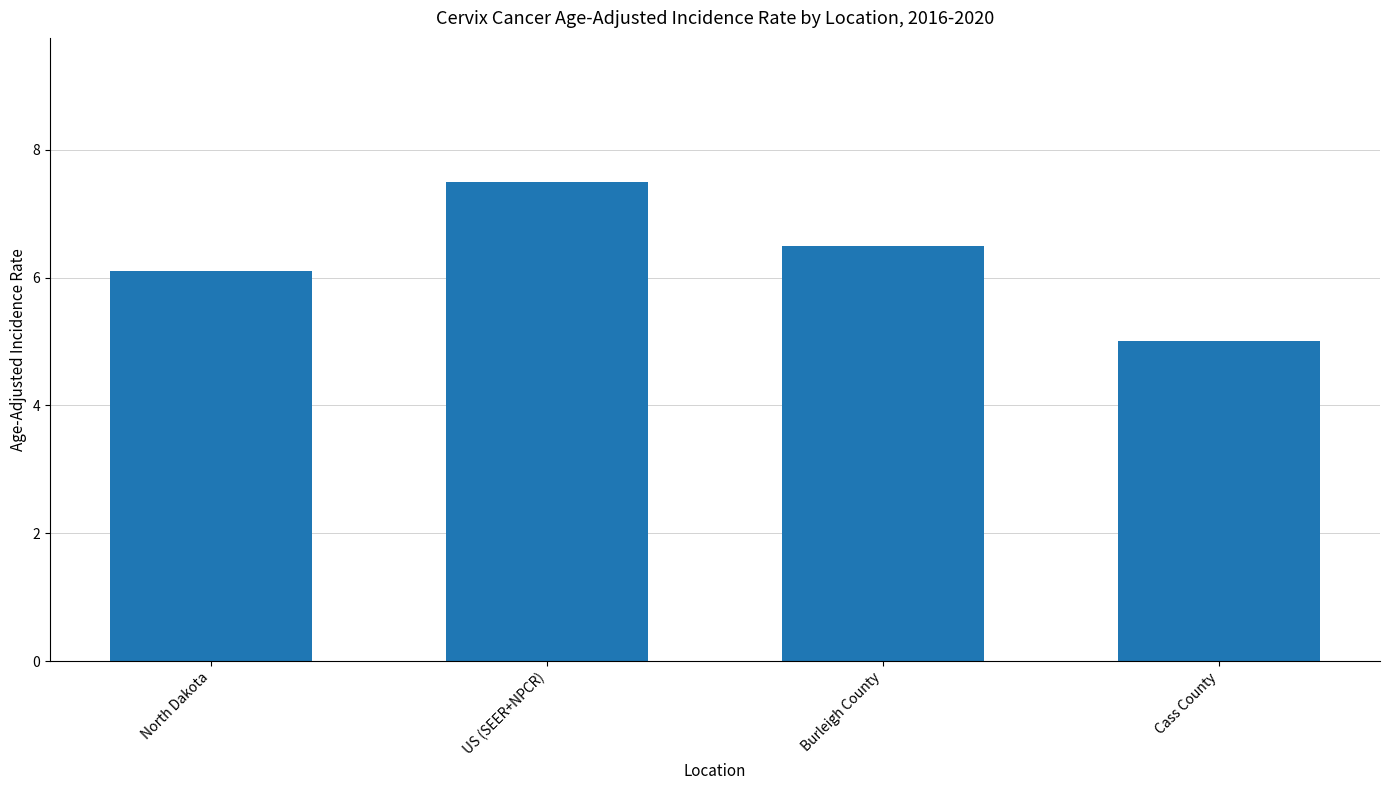

Is it true that the value at North Dakota is 6.1?

True